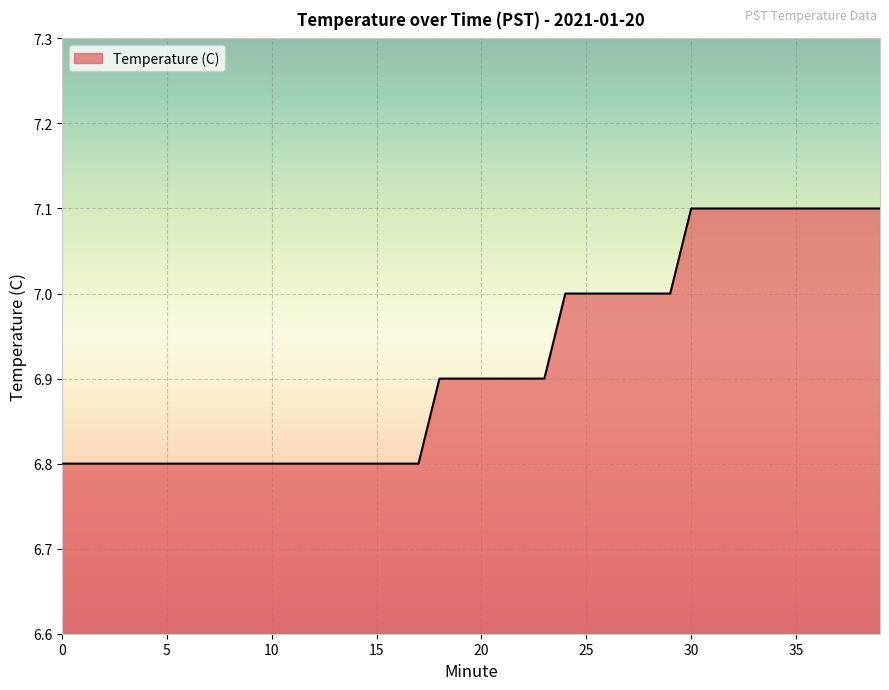

What is the difference between the maximum and minimum values?

0.3